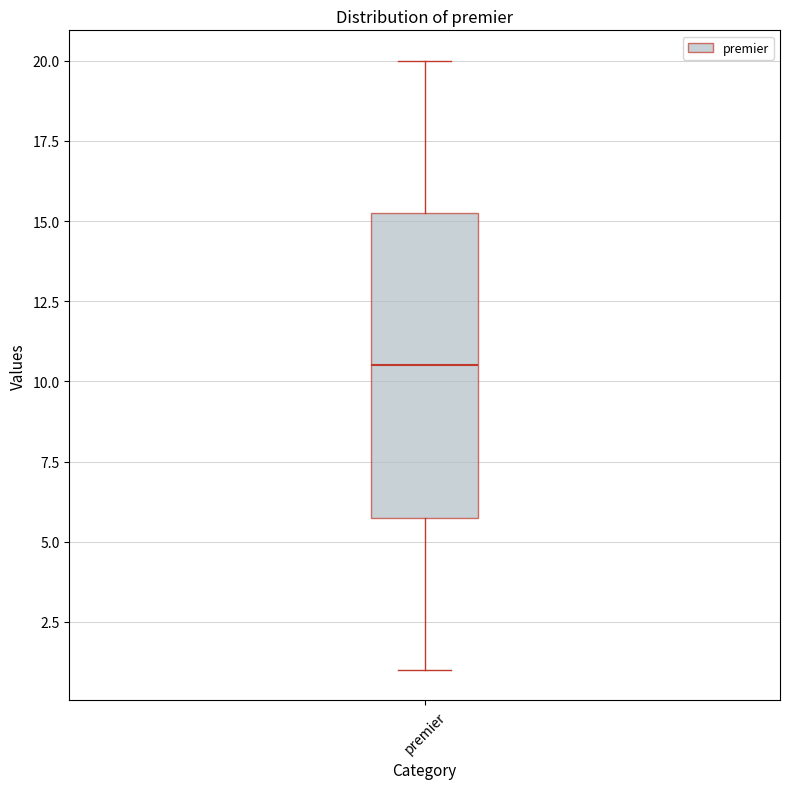

Transcribe this box plot: give where the median line is, the range the box spans, and where the two whiskers end, as read against the y-axis. The values are not printed on the chart, so give them approximately, as read against the axis.

median 10.5, box 6.0 to 15.5, whiskers 1.0 to 20.0